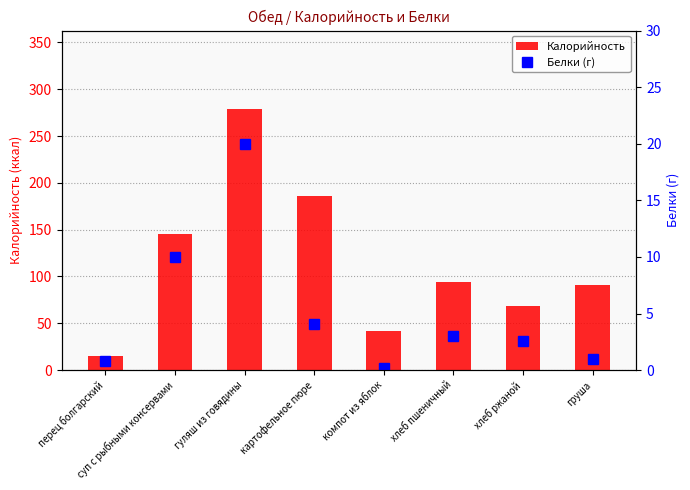

At which category is the sum across all series the highest?

гуляш из говядины